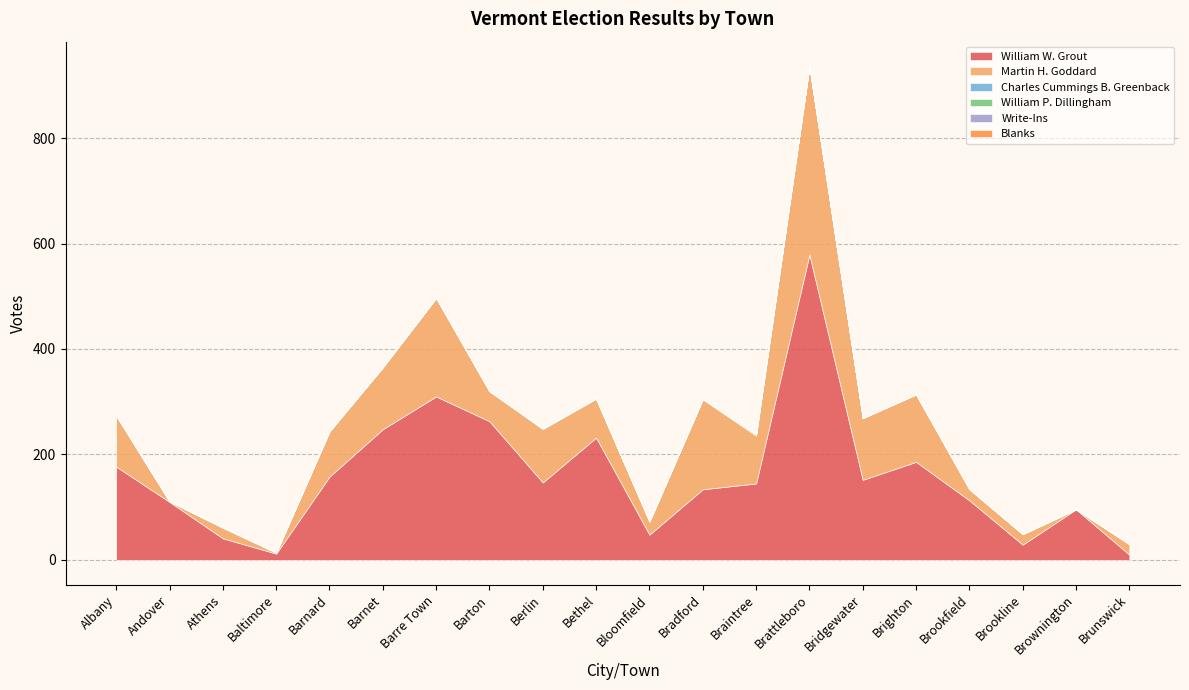

Is the value of Write-Ins at Bridgewater greater than the value of Martin H. Goddard at Baltimore?

No